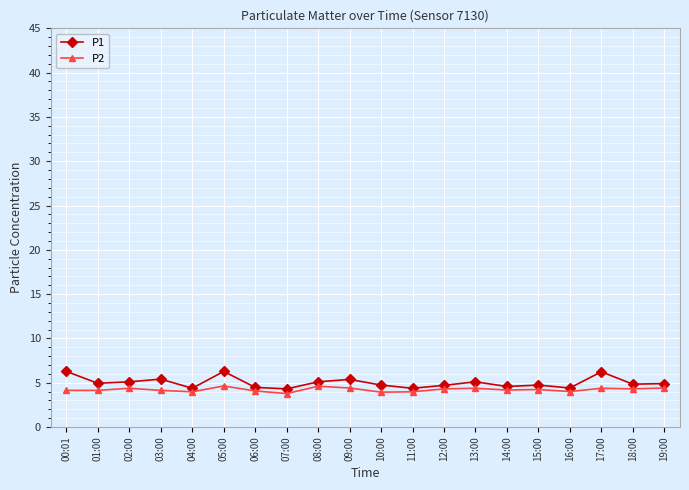

Read the P2 value at 08:00.

4.6